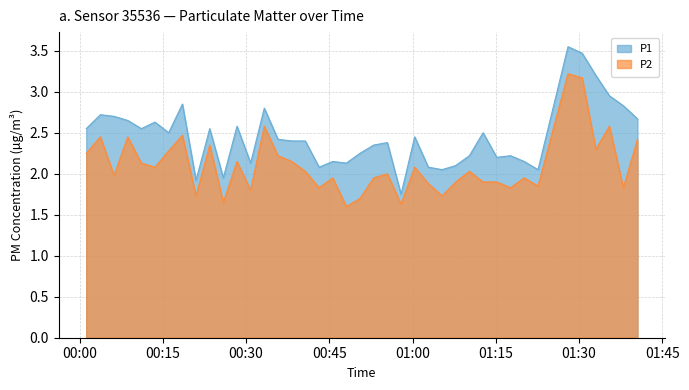

Reading left to right, list all the values displayed in this chart.

P1: 2.5	2.7	2.7	2.6	2.5	2.6	2.5	2.9	1.9	2.5	1.9	2.6	2.1	2.8	2.4	2.4	2.4	2.1	2.1	2.1	2.2	2.4	2.4	1.8	2.5	2.1	2.0	2.1	2.2	2.5	2.2	2.2	2.1	2.0	3.5	3.5	3.2	3.0	2.8	2.7
P2: 2.2	2.5	2.0	2.5	2.1	2.1	2.3	2.5	1.7	2.4	1.6	2.1	1.8	2.6	2.2	2.1	2.0	1.8	1.9	1.6	1.7	1.9	2.0	1.6	2.1	1.9	1.7	1.9	2.0	1.9	1.9	1.8	1.9	1.9	3.2	3.2	2.3	2.6	1.8	2.4